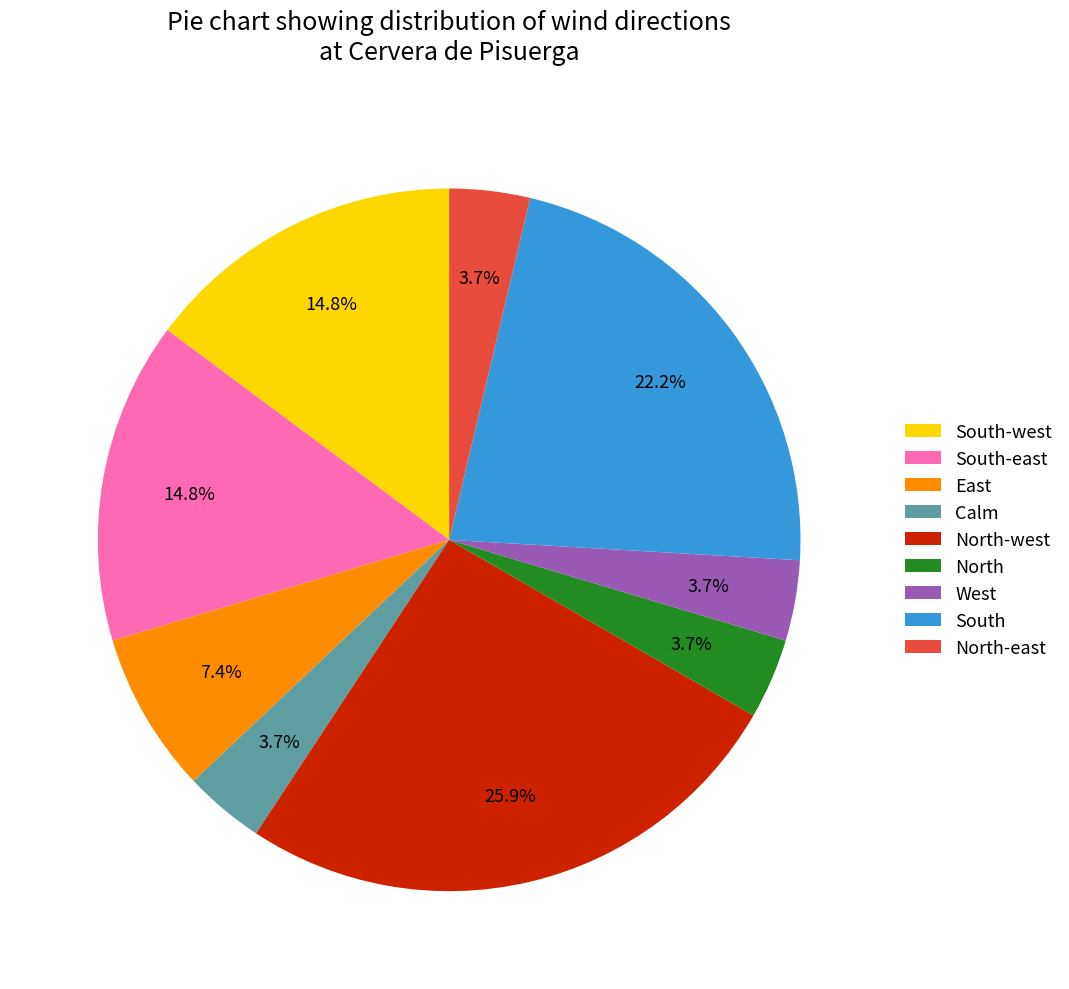

What is the ratio of the value at East to the value at West?

2.0